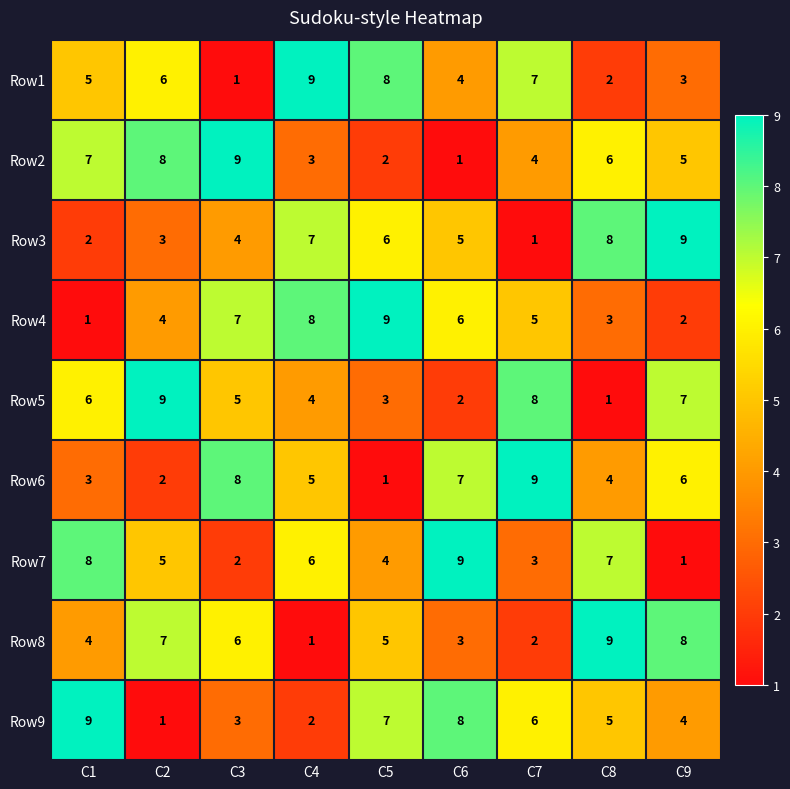

What is the sum of the Row3 values at C8 and C1?

10